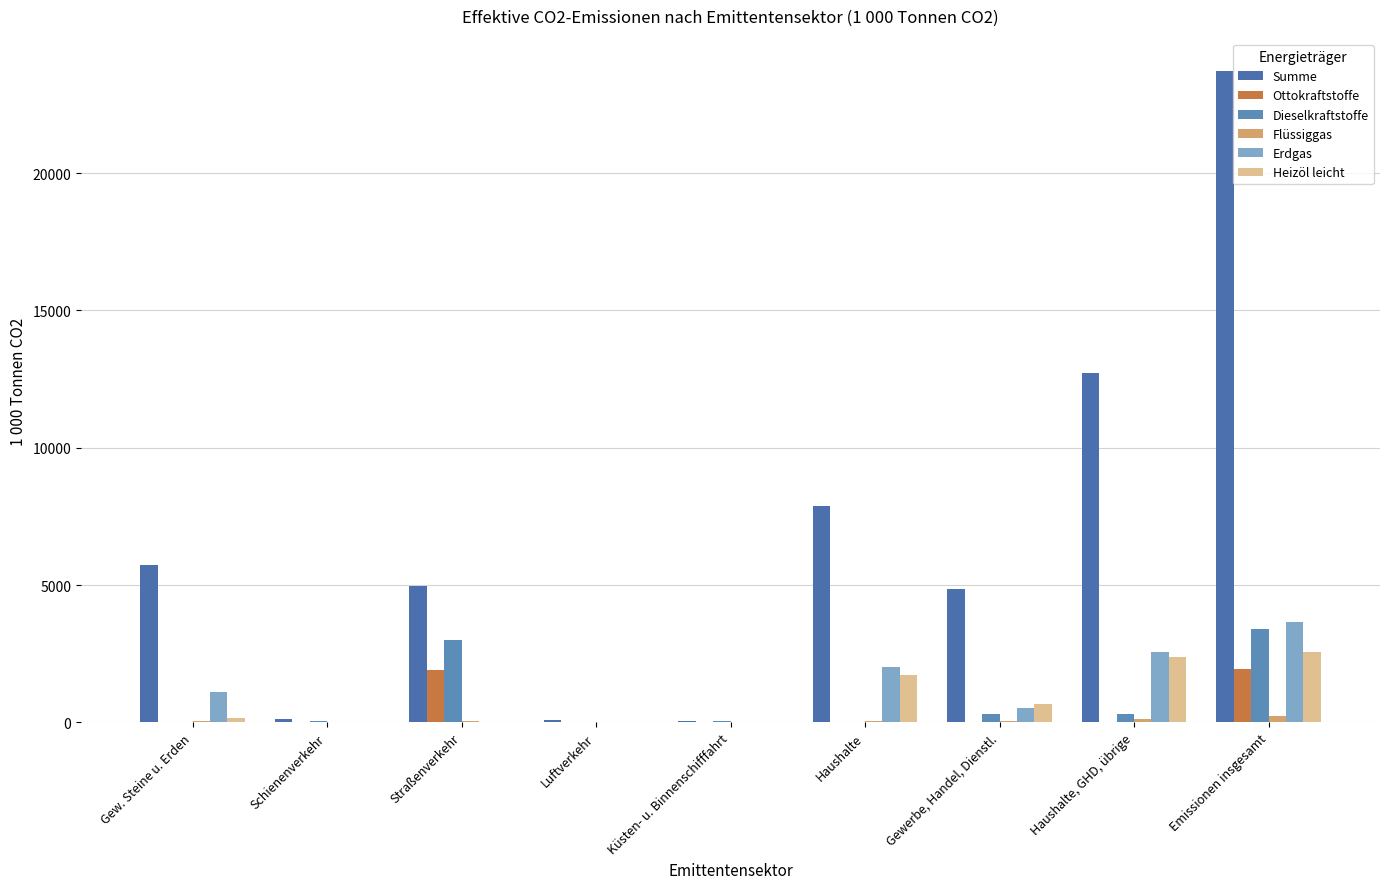

List the series in order of their peak value, highest first.

Summe, Erdgas, Dieselkraftstoffe, Heizöl leicht, Ottokraftstoffe, Flüssiggas